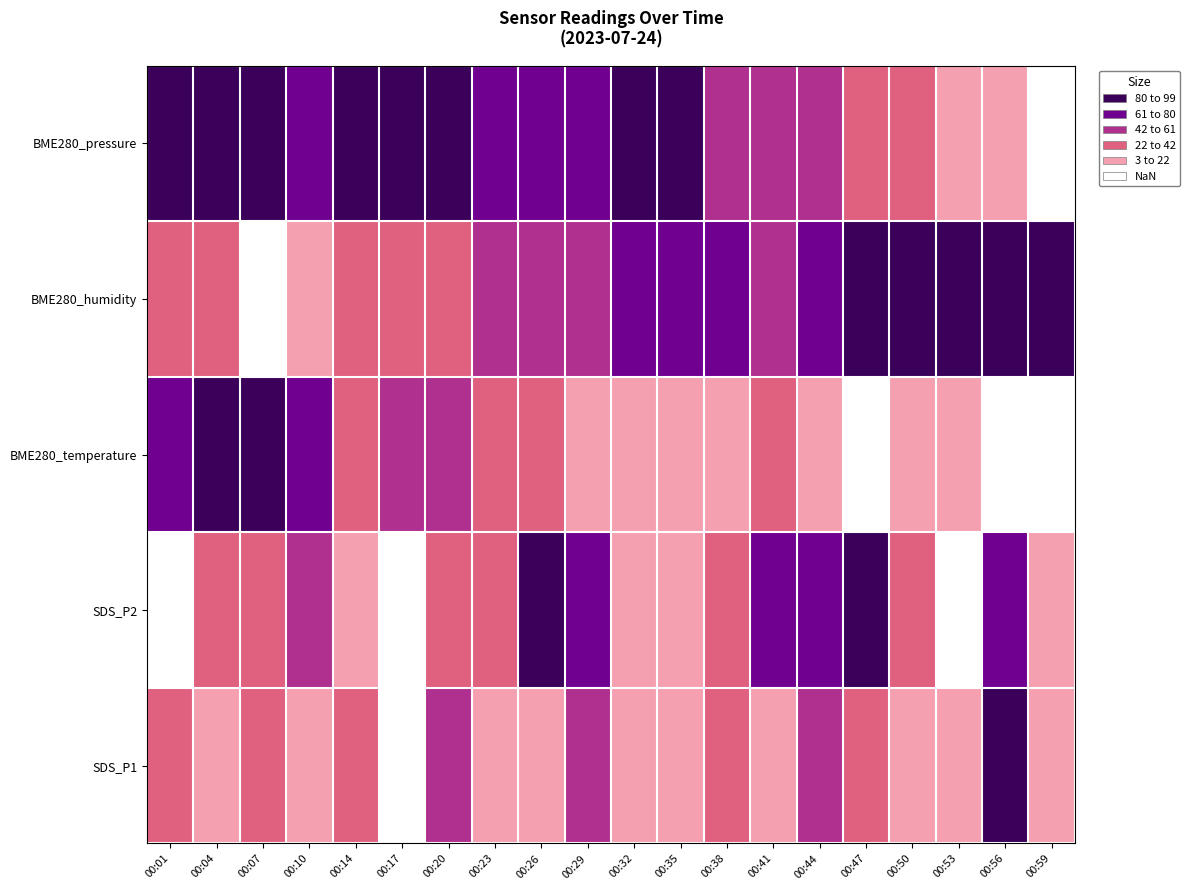

At which label is BME280_temperature closest to 50?

00:17